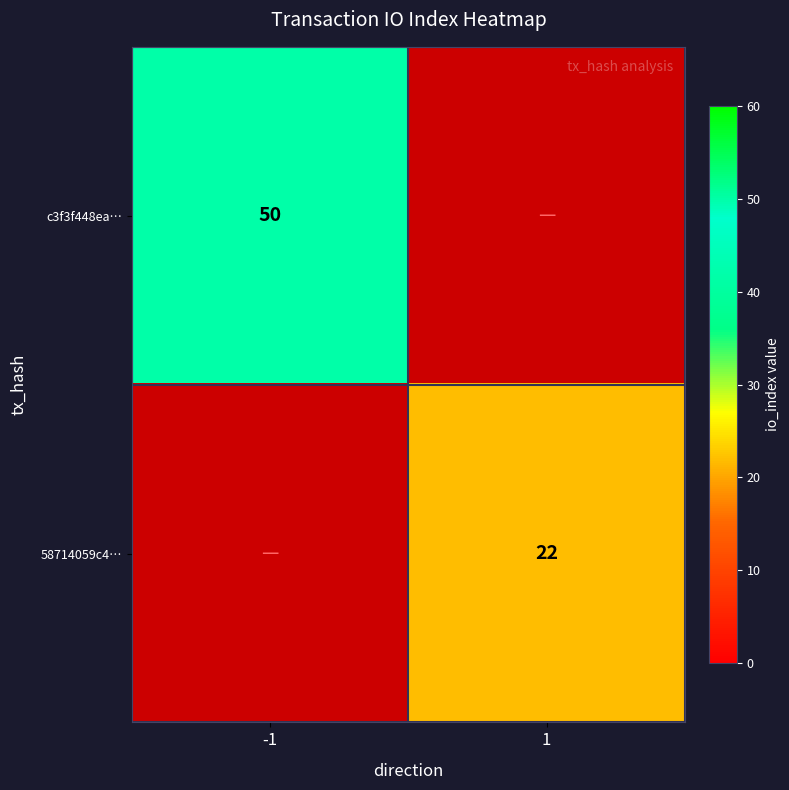

Is the value of c3f3f448ea… at -1 greater than the value of 58714059c4… at 1?

Yes